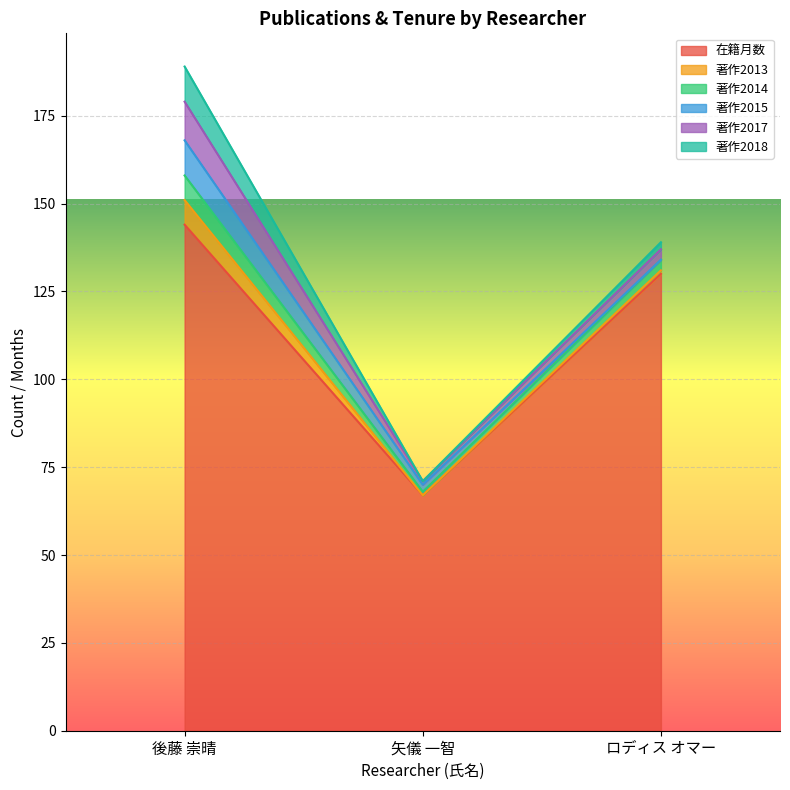

What value does the 在籍月数 series have at ロディス オマー, to the nearest 5?

130